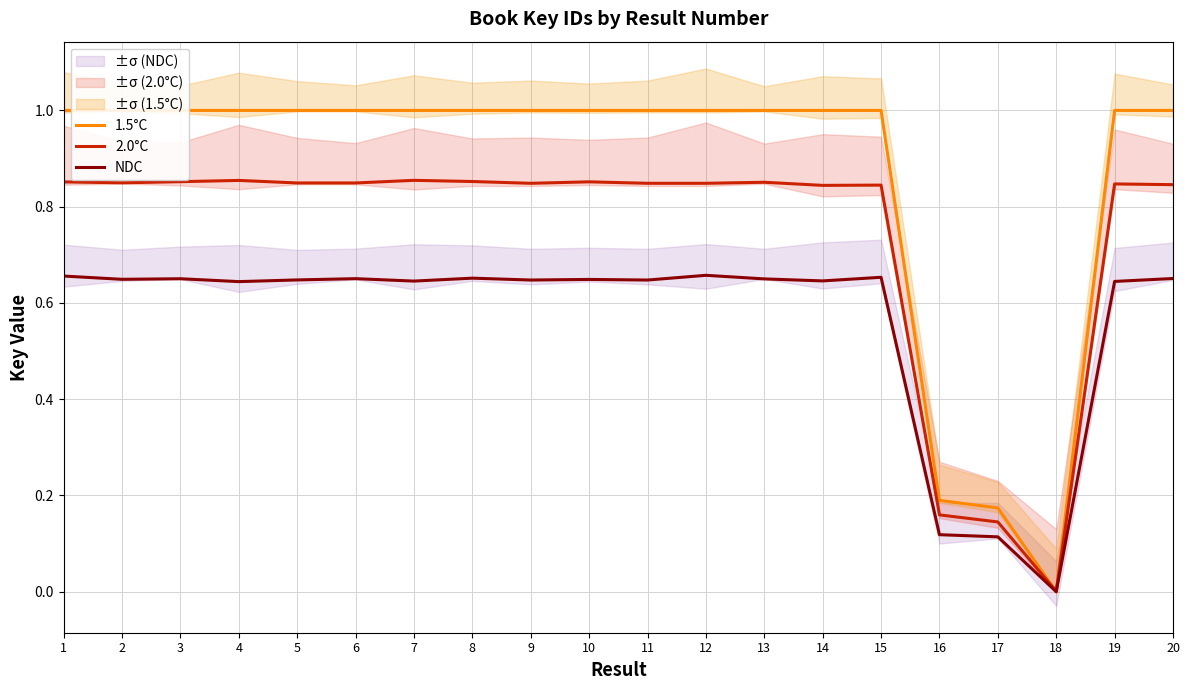

At which category does the chart reach its peak across all series?

15